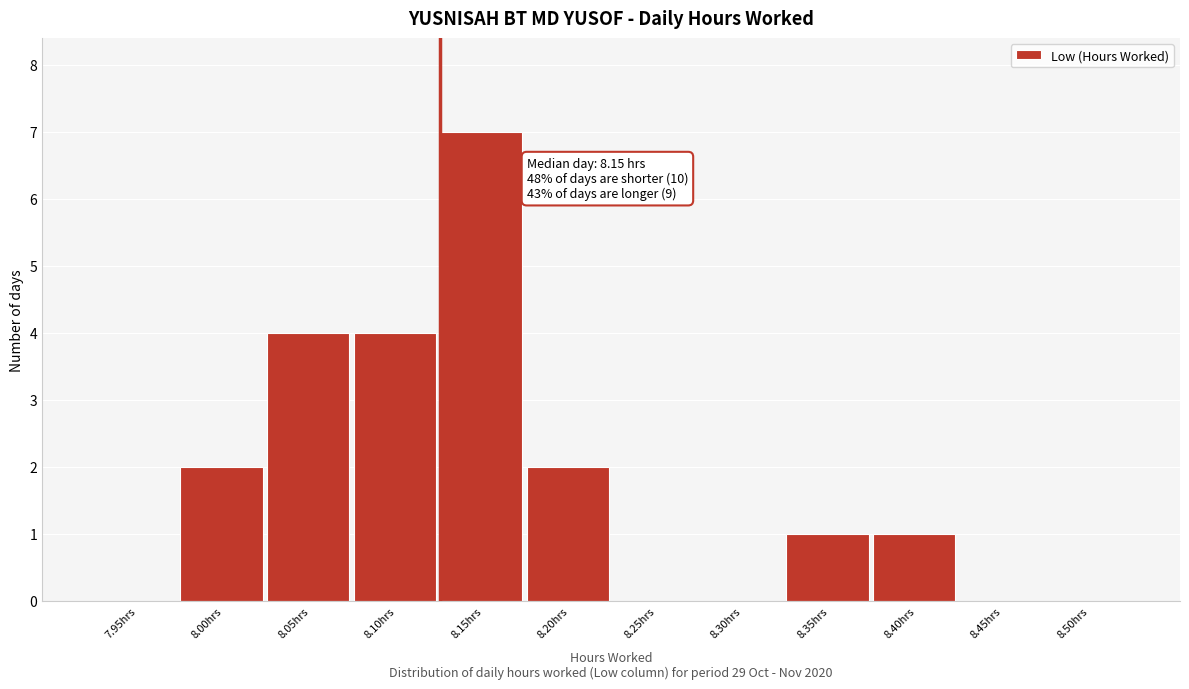

Reading right to left, list all the values displayed in this chart.

8.50hrs=0	8.45hrs=0	8.40hrs=1	8.35hrs=1	8.30hrs=0	8.25hrs=0	8.20hrs=2	8.15hrs=7	8.10hrs=4	8.05hrs=4	8.00hrs=2	7.95hrs=0